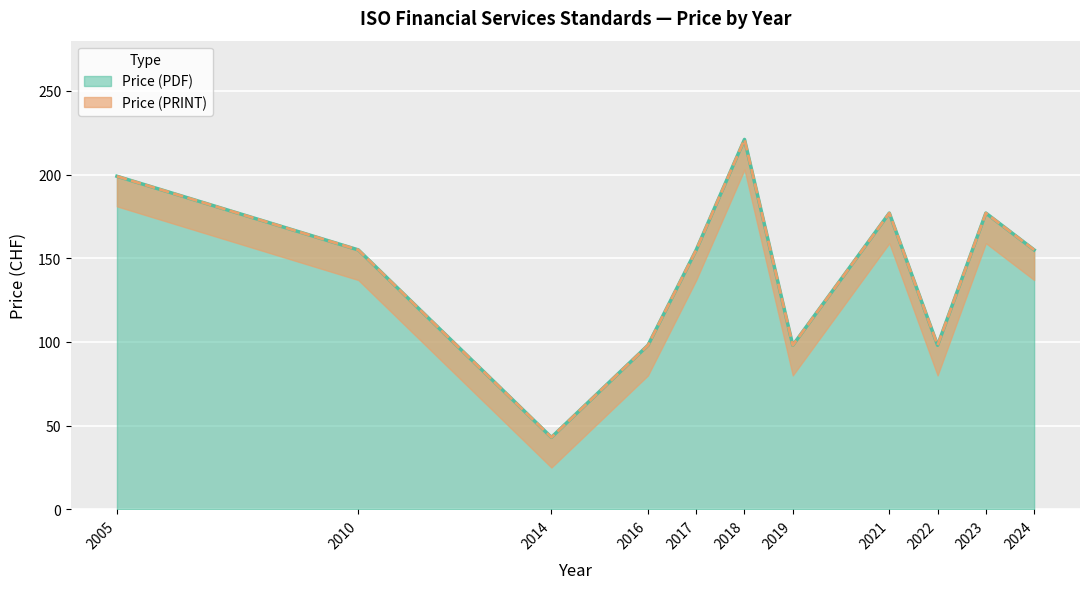

How many interior local valleys does the Price (PDF) series have?

3